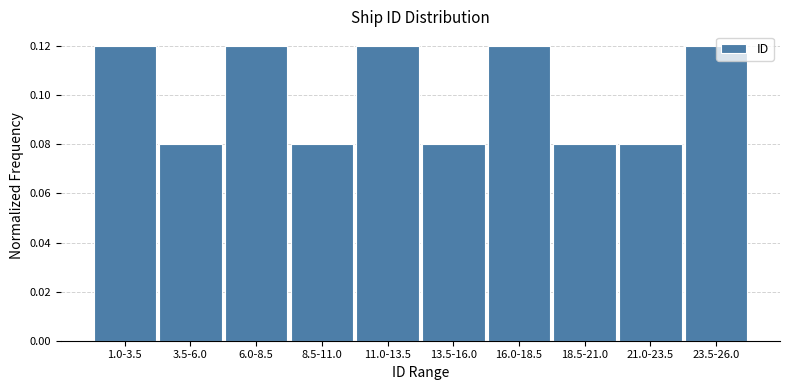

Which has a higher value, 3.5-6.0 or 11.0-13.5?

11.0-13.5